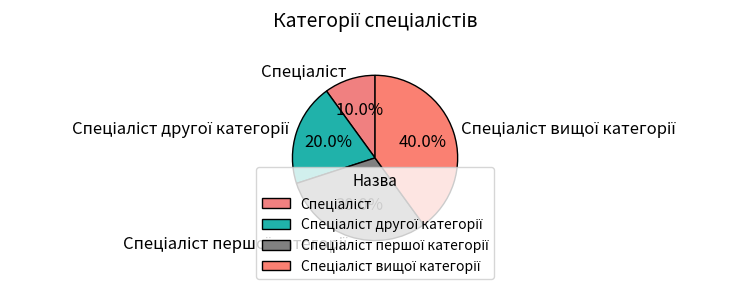

To the nearest percent, what is the difference between the largest and smallest slice percentages?

30%